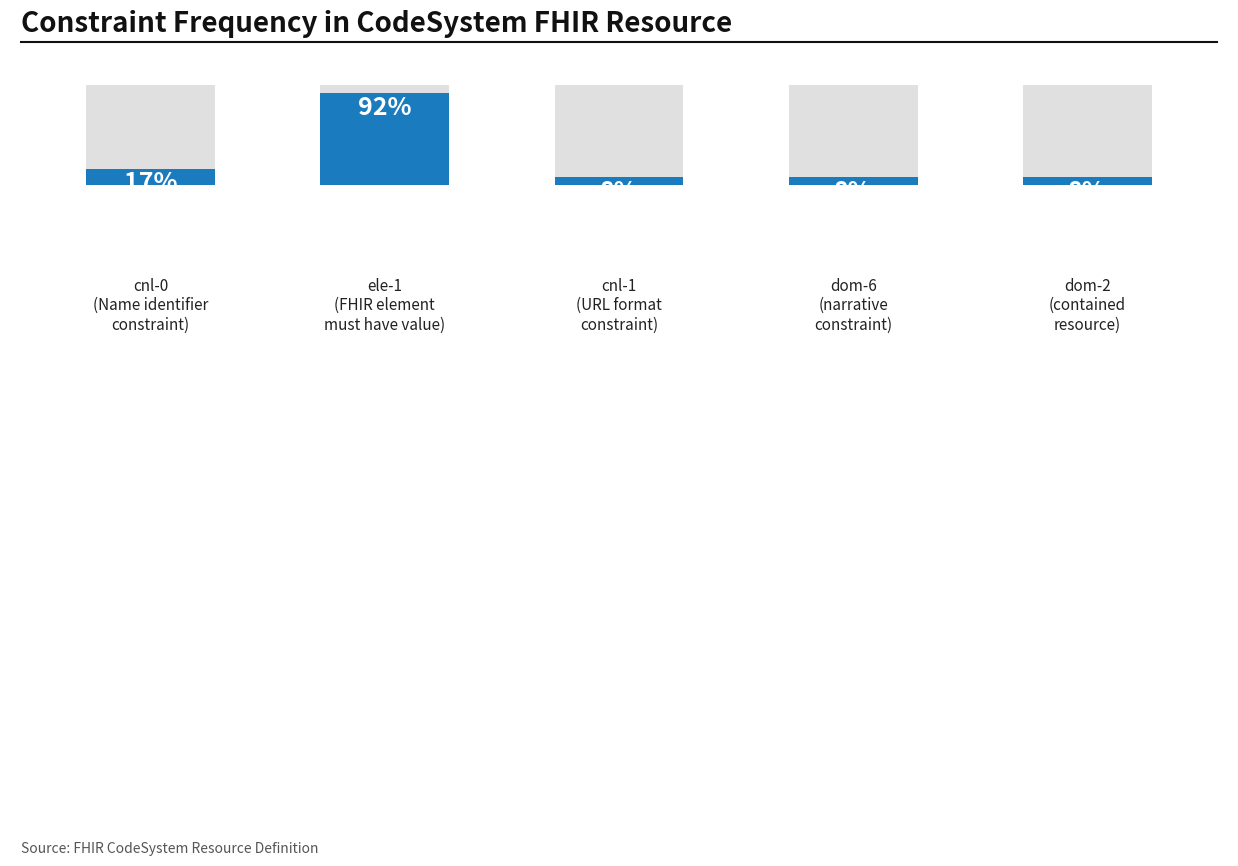

What is the change in value from 1 to 3?

-10